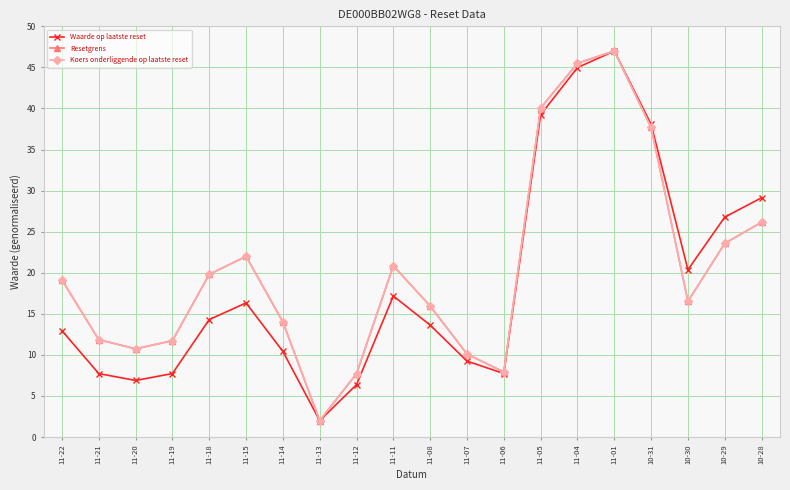

What is the total value across all series at 11-20?

28.4